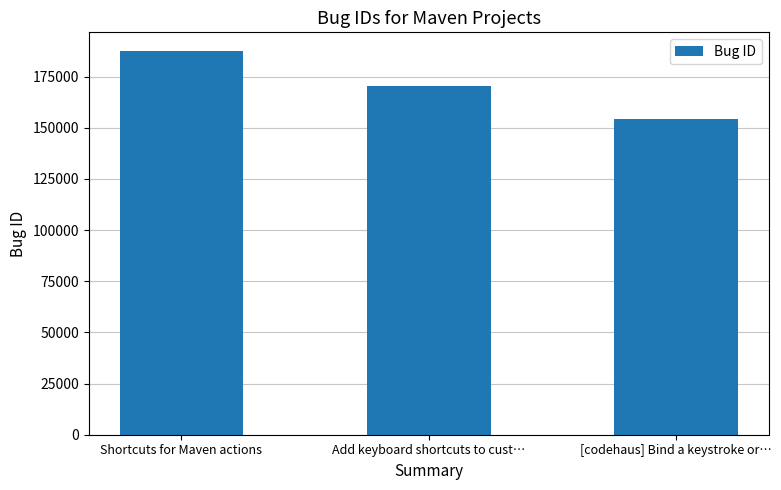

Rank the categories by value from lowest to highest.

[codehaus] Bind a keystroke or…, Add keyboard shortcuts to cust…, Shortcuts for Maven actions